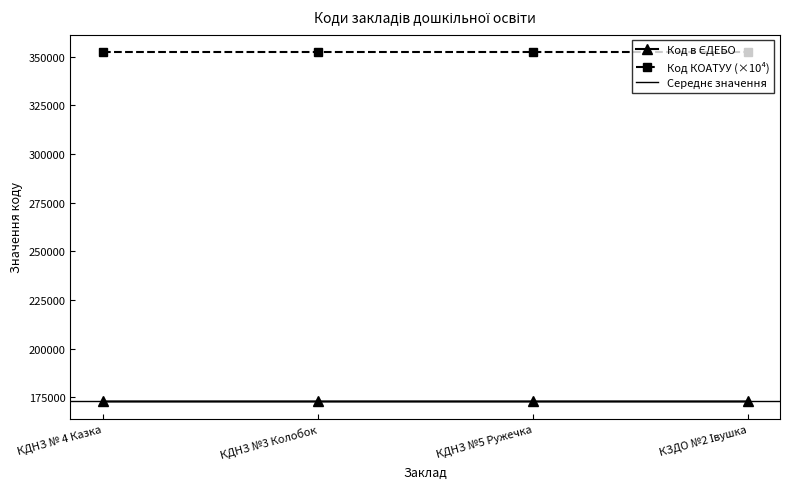

How many interior local peaks (higher than both neighbors) does the data have?

1